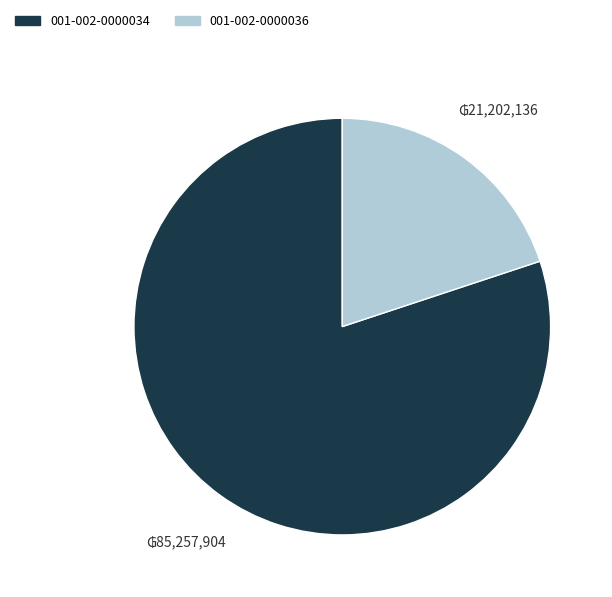

What is the ratio of the value at 001-002-0000034 to the value at 001-002-0000036?

4.0